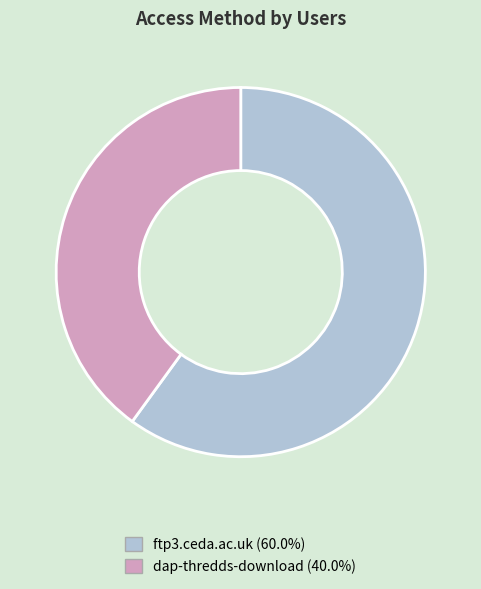

Approximately how many times larger is the value at dap-thredds-download compared to ftp3.ceda.ac.uk?

0.7